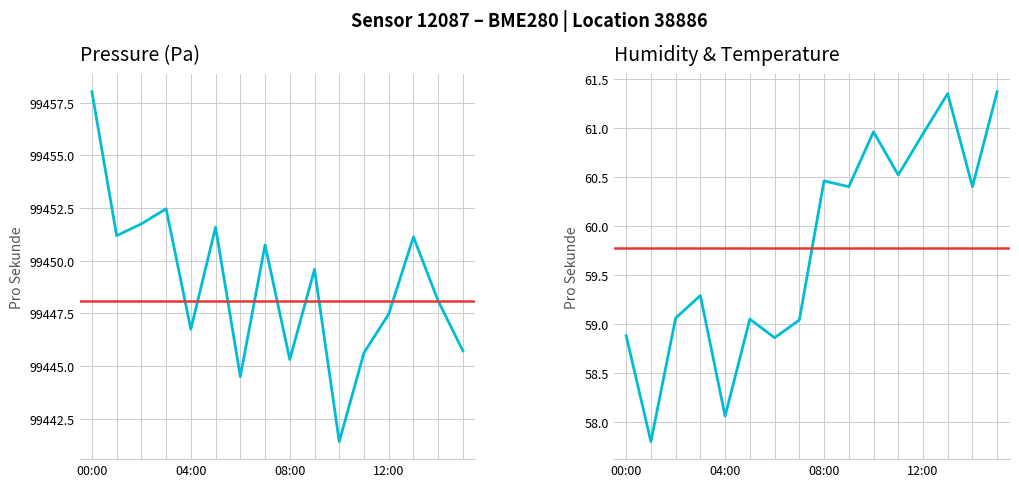

True or false: pressure has a value of 22407.7 at 11:00.

False